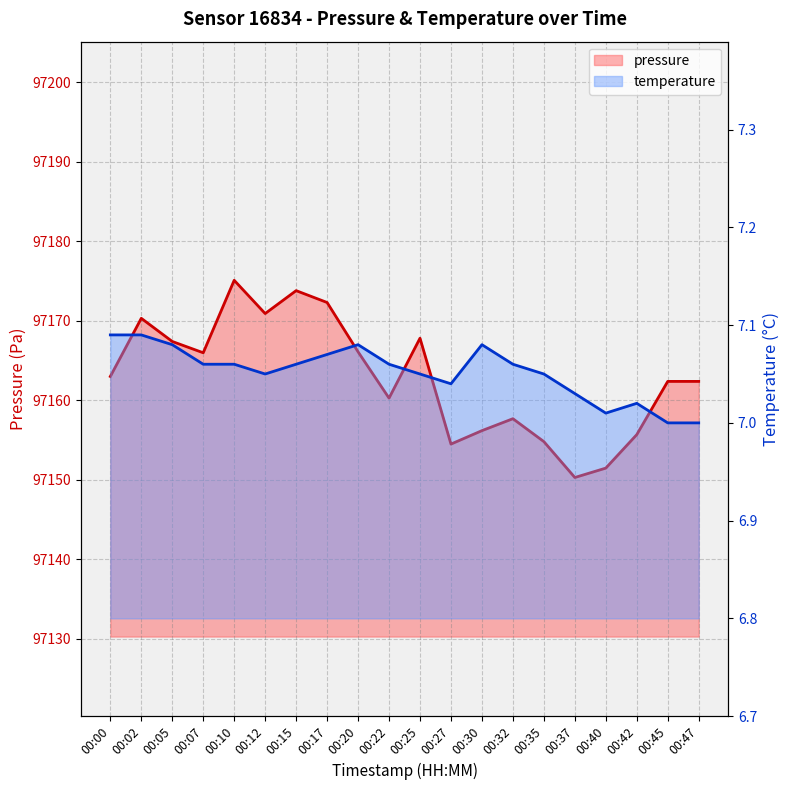

At which category does temperature reach its first local valley?

00:12